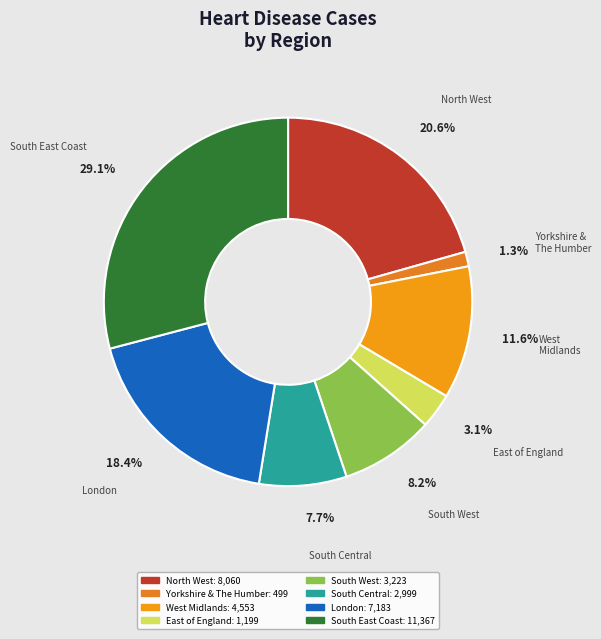

What is the total percentage of South West and South East Coast?

37.3%